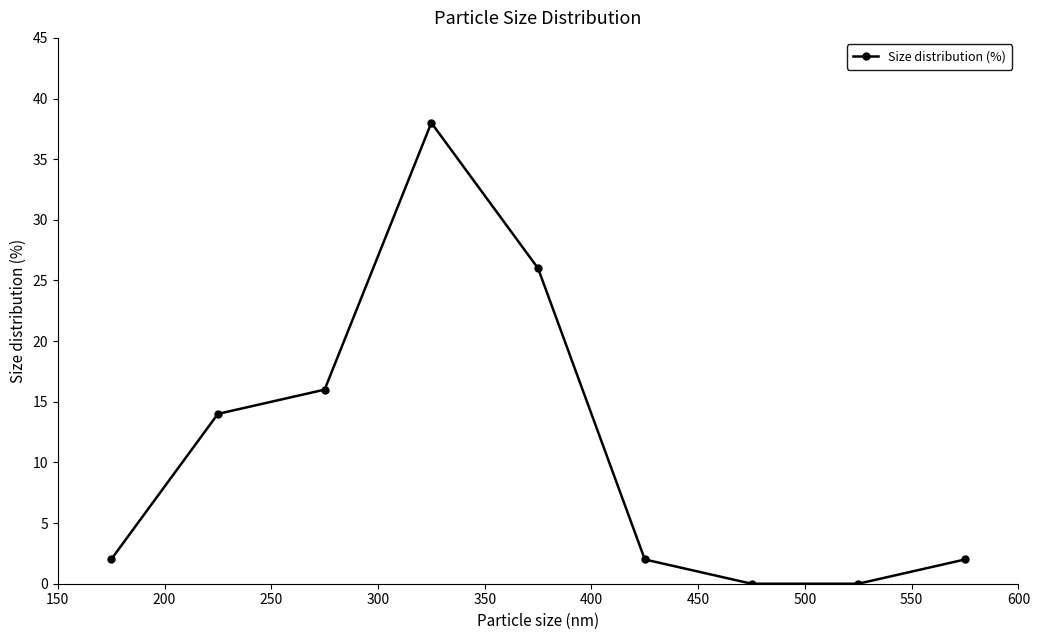

True or false: there are more than 2 points higher than both neighbors.

False